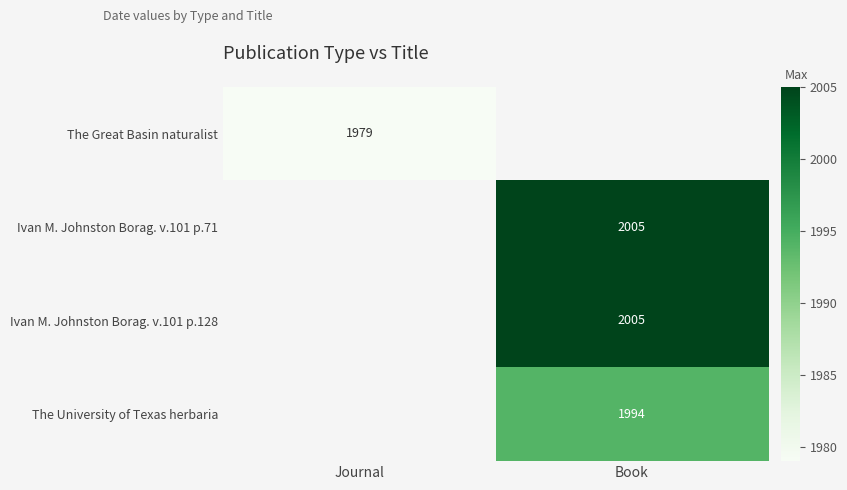

The value of The University of Texas herbaria at Book is 812. True or false?

False